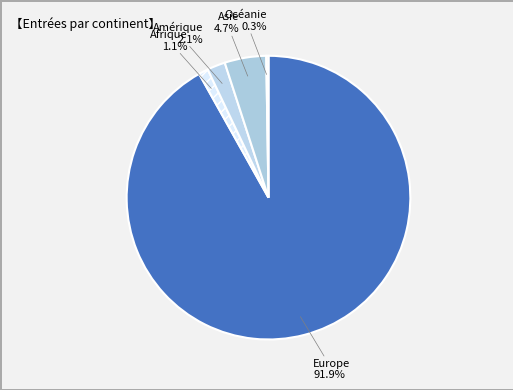

Is the sum of Europe and Amérique greater than half?

Yes